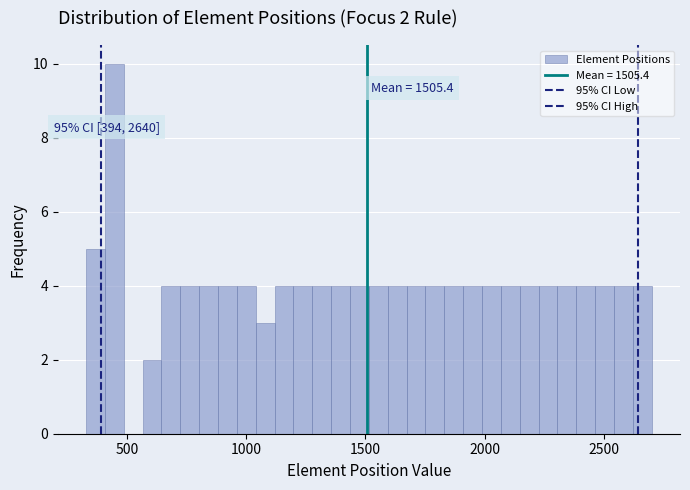

Around what value on the x-axis is the tallest bar? Give the approximate position of its centre, as read against the axis.

450